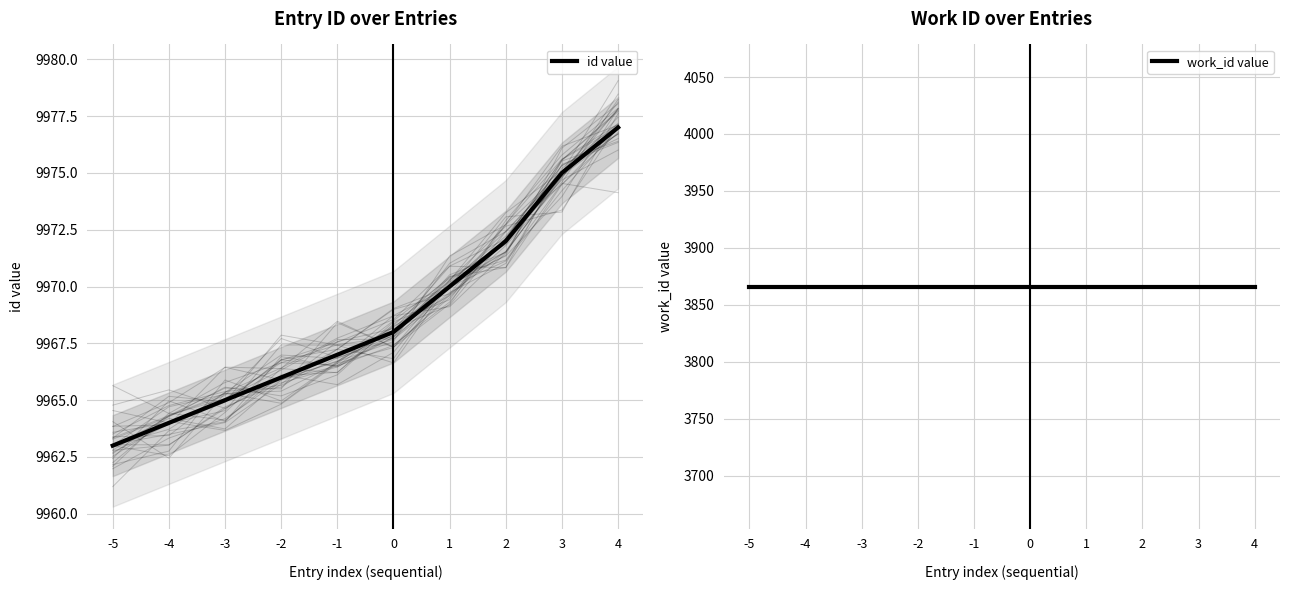

What is the difference between the maximum and minimum values in the id value series?

14